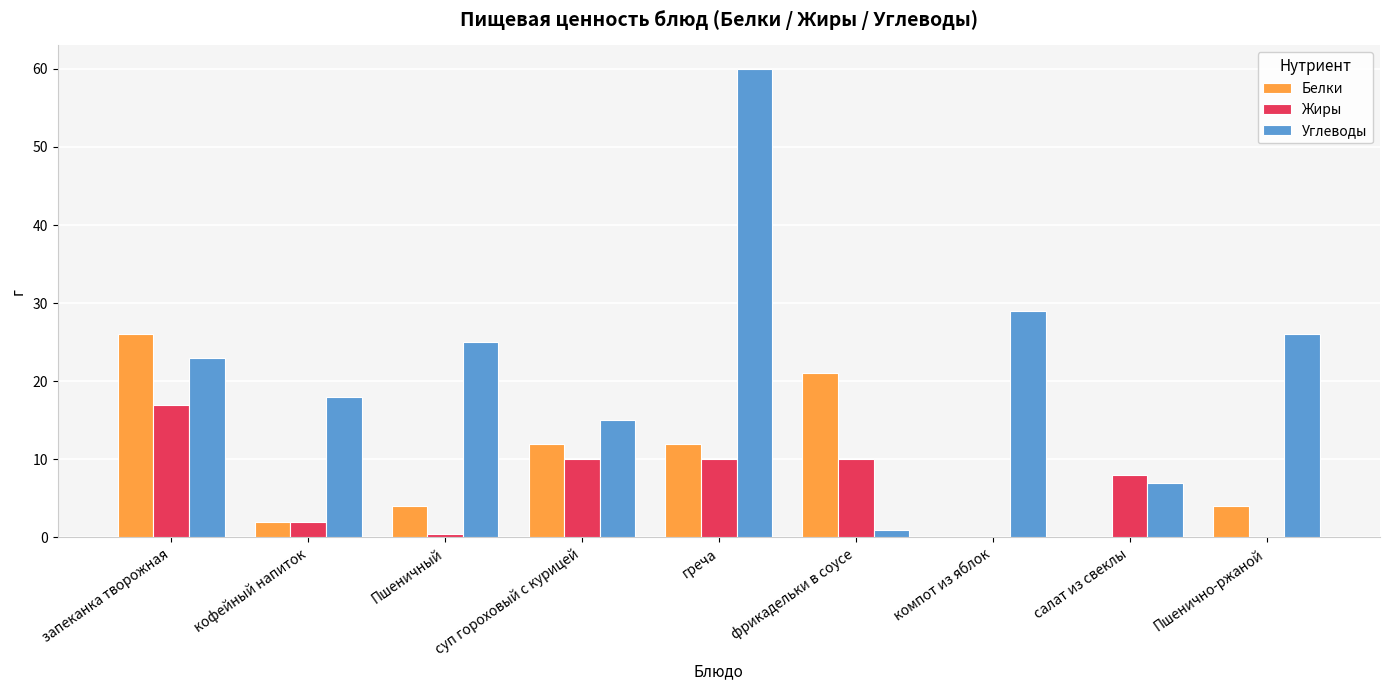

Which category has the highest value across all series?

греча